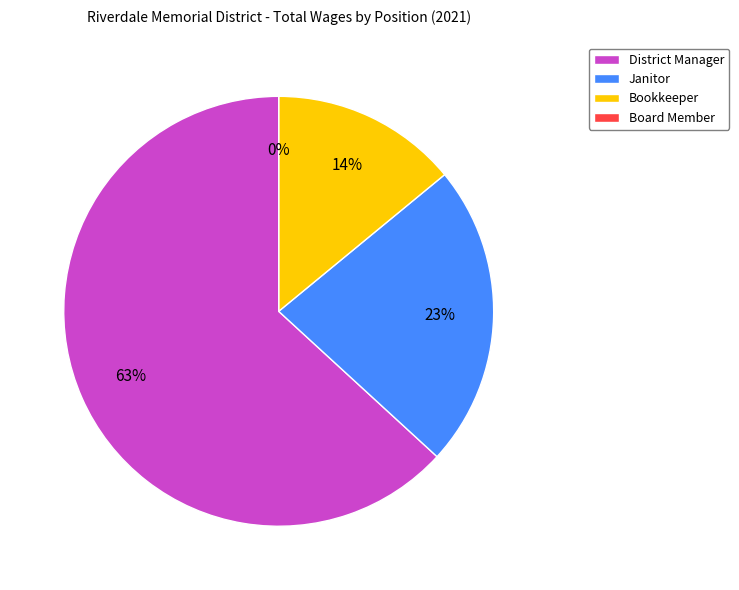

Is it true that District Manager is 69% of the pie?

False